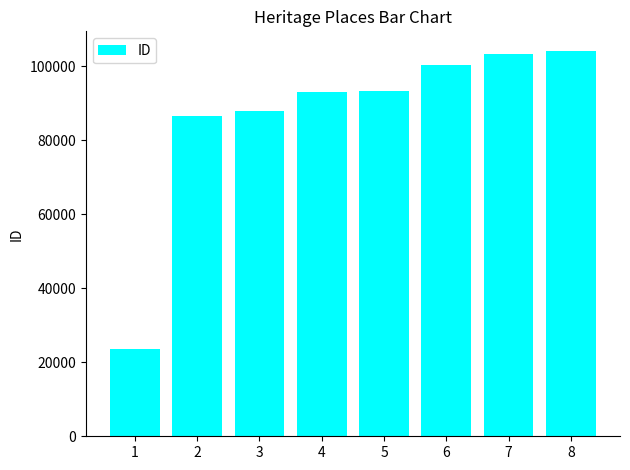

What is the average value?

86516